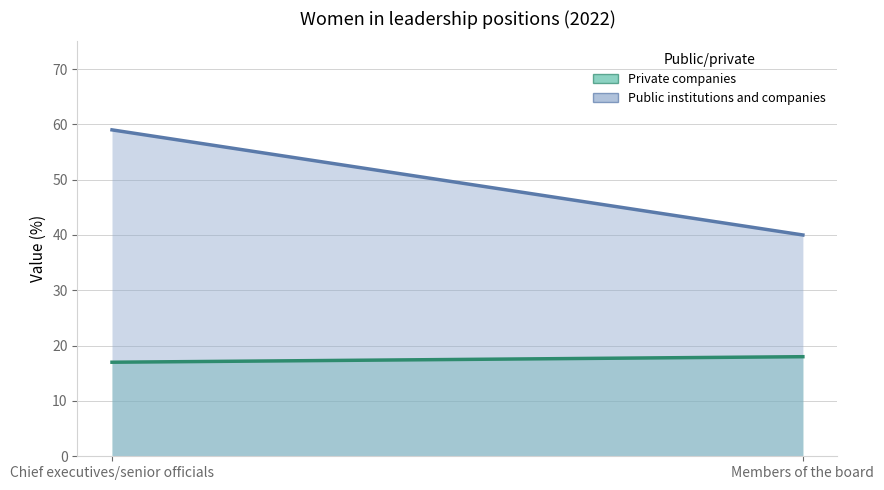

What is the difference between the maximum and minimum values in the Private companies series?

1